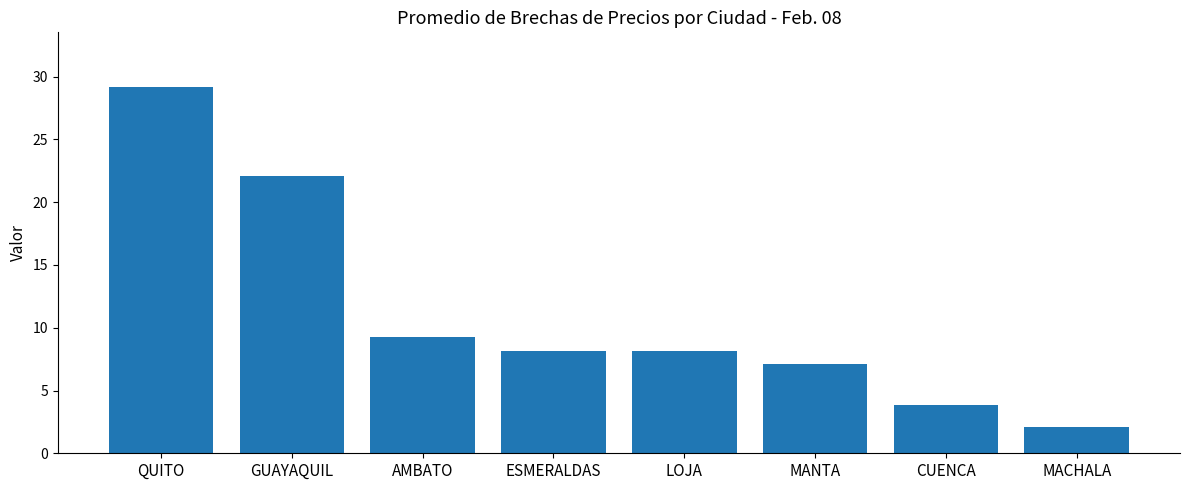

What is the ratio of the value at ESMERALDAS to the value at LOJA?

1.0